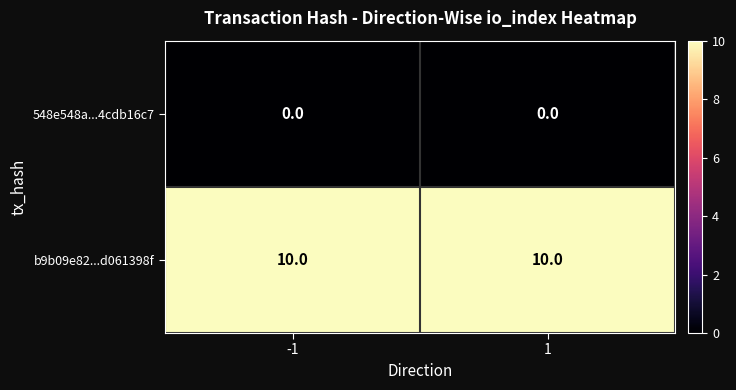

At 1, list the series in order from smallest to largest.

548e548a...4cdb16c7, b9b09e82...d061398f